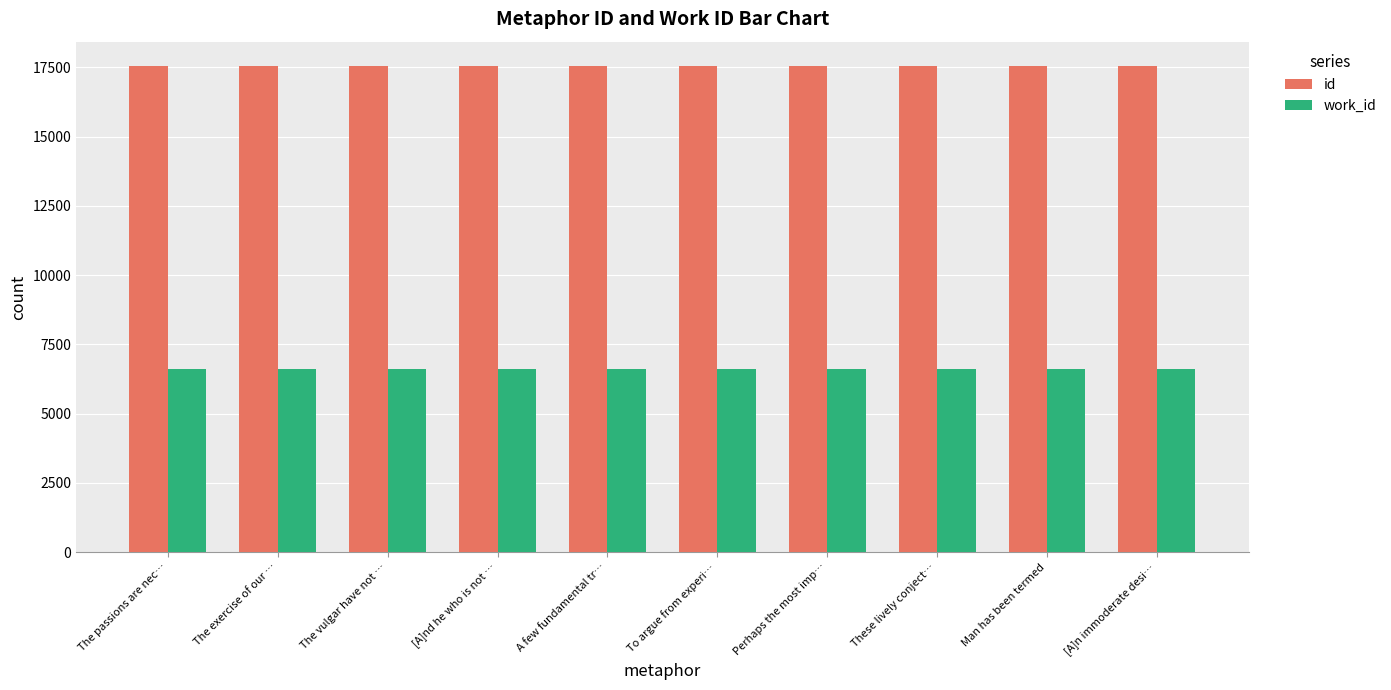

Read the work_id value at The passions are nec….

6611